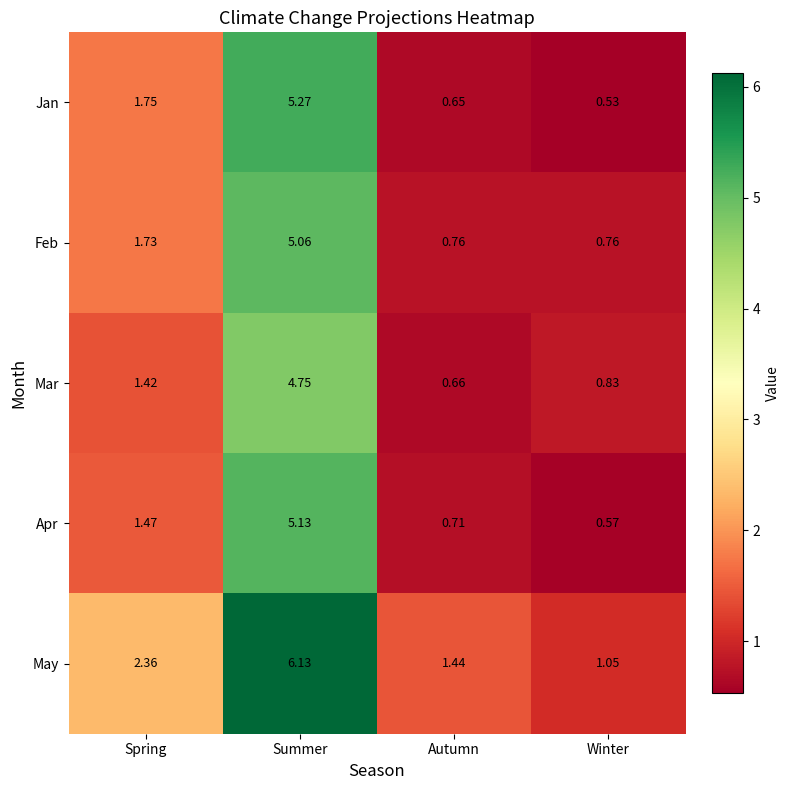

At Autumn, list the series in order from smallest to largest.

Jan, Mar, Apr, Feb, May